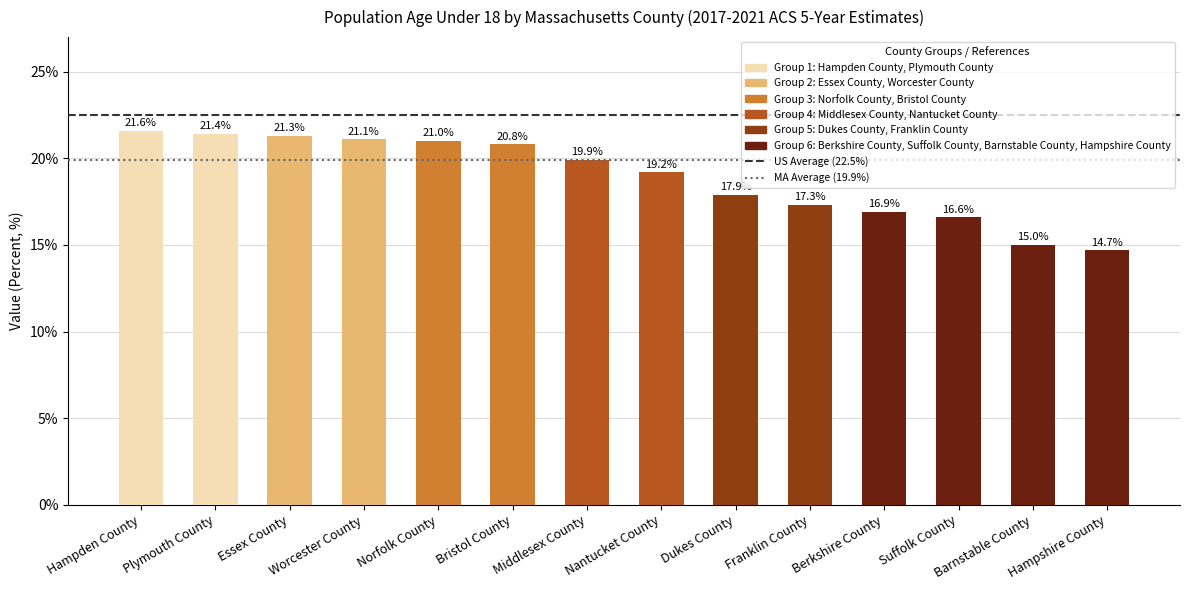

List the labels in order of value, largest first.

Hampden County, Plymouth County, Essex County, Worcester County, Norfolk County, Bristol County, Middlesex County, Nantucket County, Dukes County, Franklin County, Berkshire County, Suffolk County, Barnstable County, Hampshire County